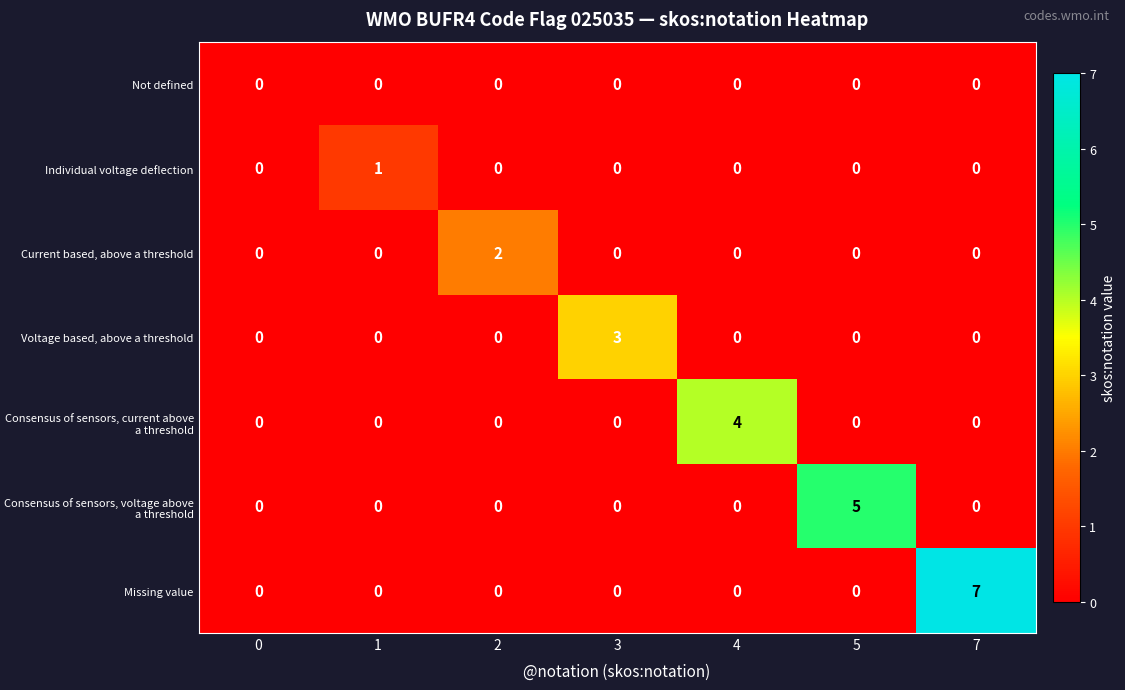

Rank the series by their maximum value, from lowest to highest.

Not defined, Individual voltage deflection, Current based, above a threshold, Voltage based, above a threshold, Consensus of sensors, current above a threshold, Consensus of sensors, voltage above a threshold, Missing value